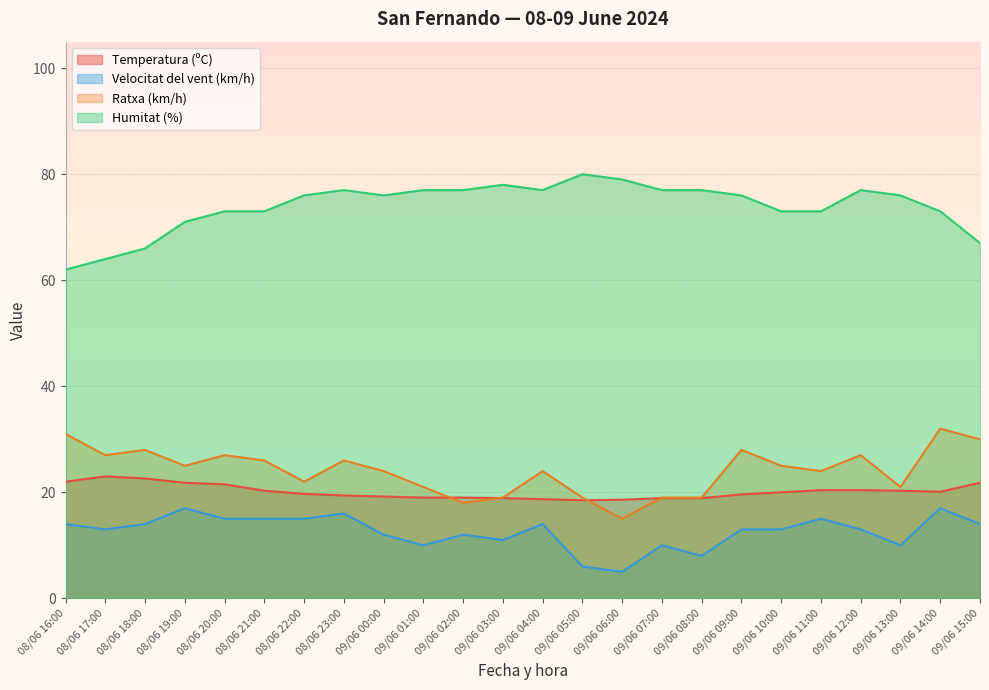

Which series has the widest spread of values?

Humitat (%)